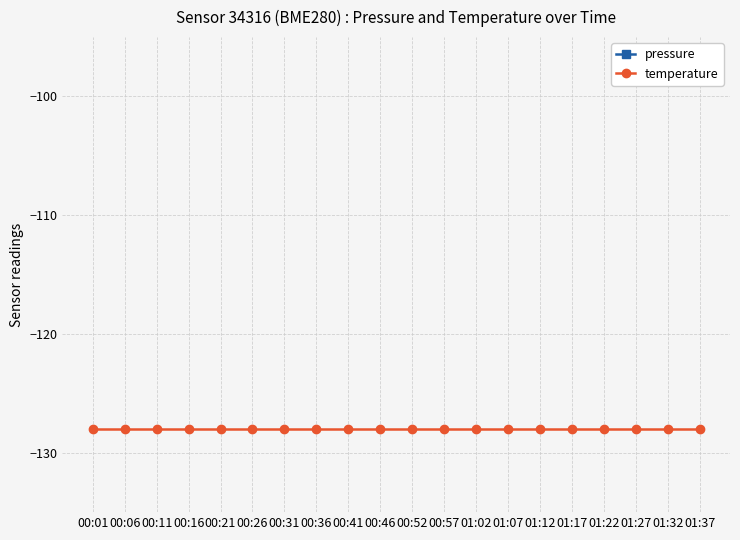

Rank the series at 01:22 from highest to lowest value.

pressure, temperature